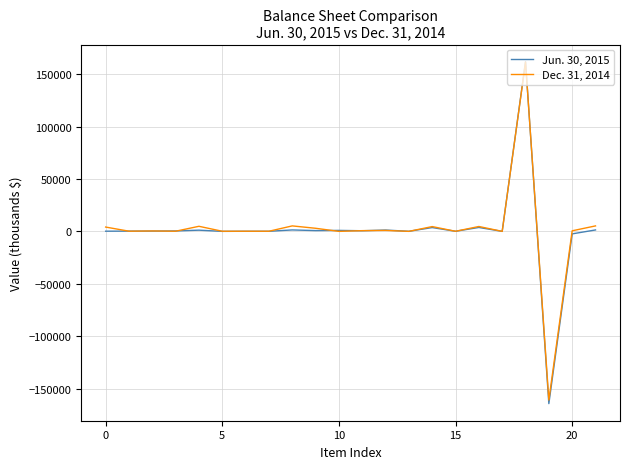

Rank the series by their maximum value, from highest to lowest.

Jun. 30, 2015, Dec. 31, 2014